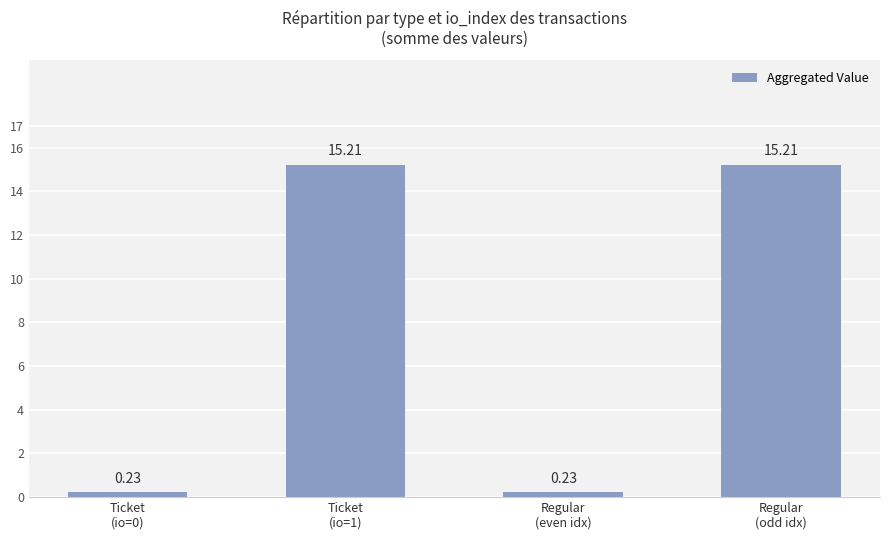

What is the maximum value shown in the chart?

15.2